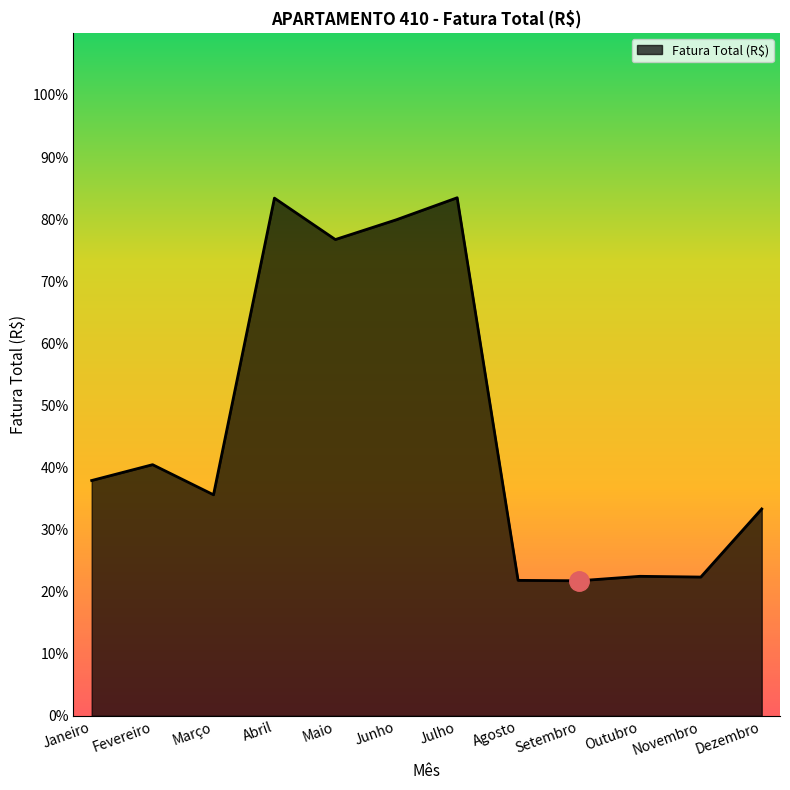

What is the change in value from Abril to Maio?

-6.7